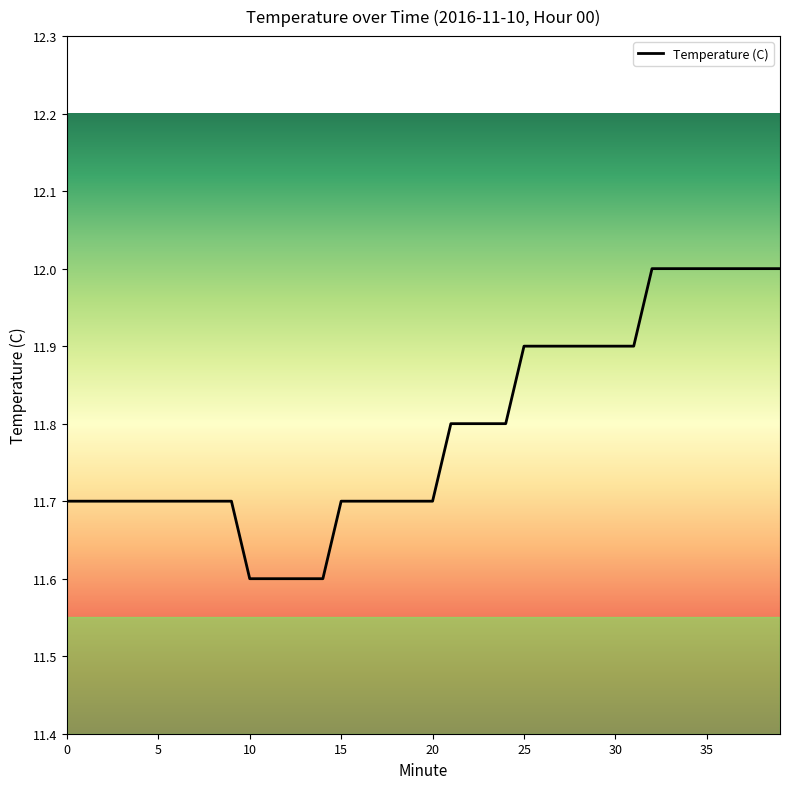

What is the greatest value displayed?

12.0